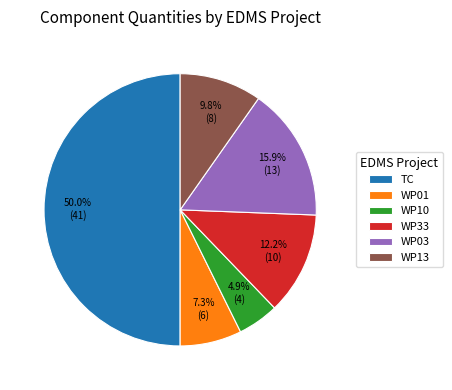

What is the ratio of the value at WP13 to the value at WP10?

2.0